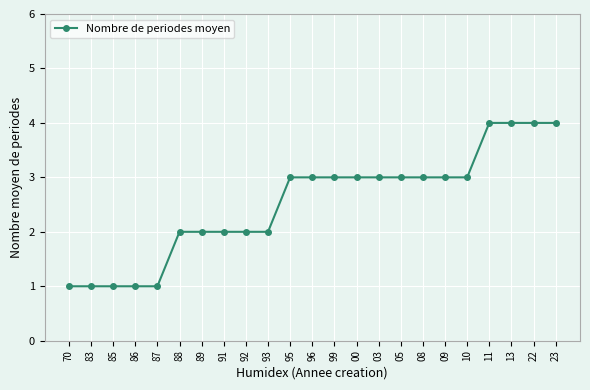

Reading left to right, what are all the values shown in this chart?

1	1	1	1	1	2	2	2	2	2	3	3	3	3	3	3	3	3	3	4	4	4	4